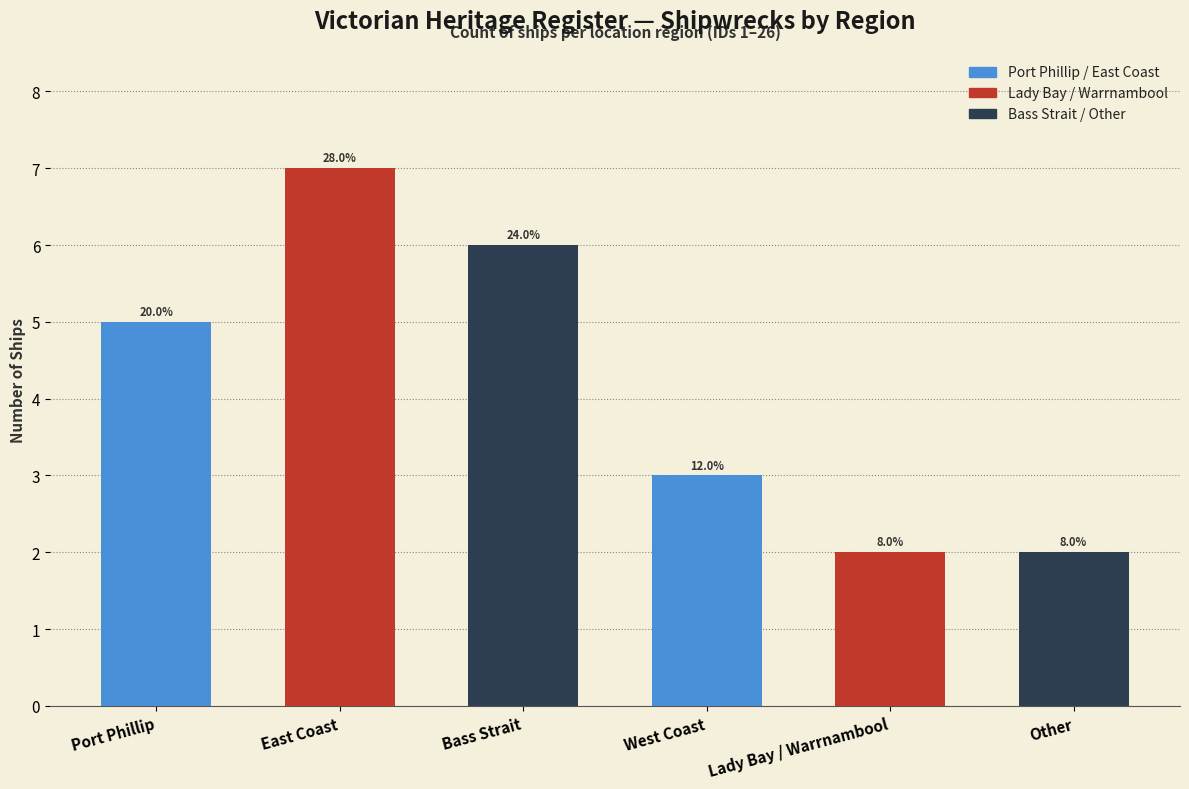

Reading left to right, transcribe all the data shown in this chart.

5	7	6	3	2	2